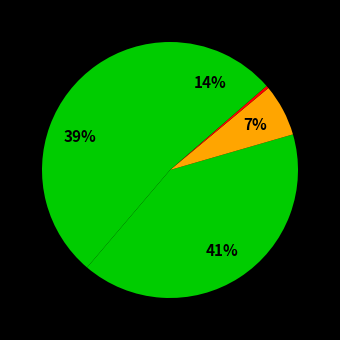

How many segments does this pie chart have?

5